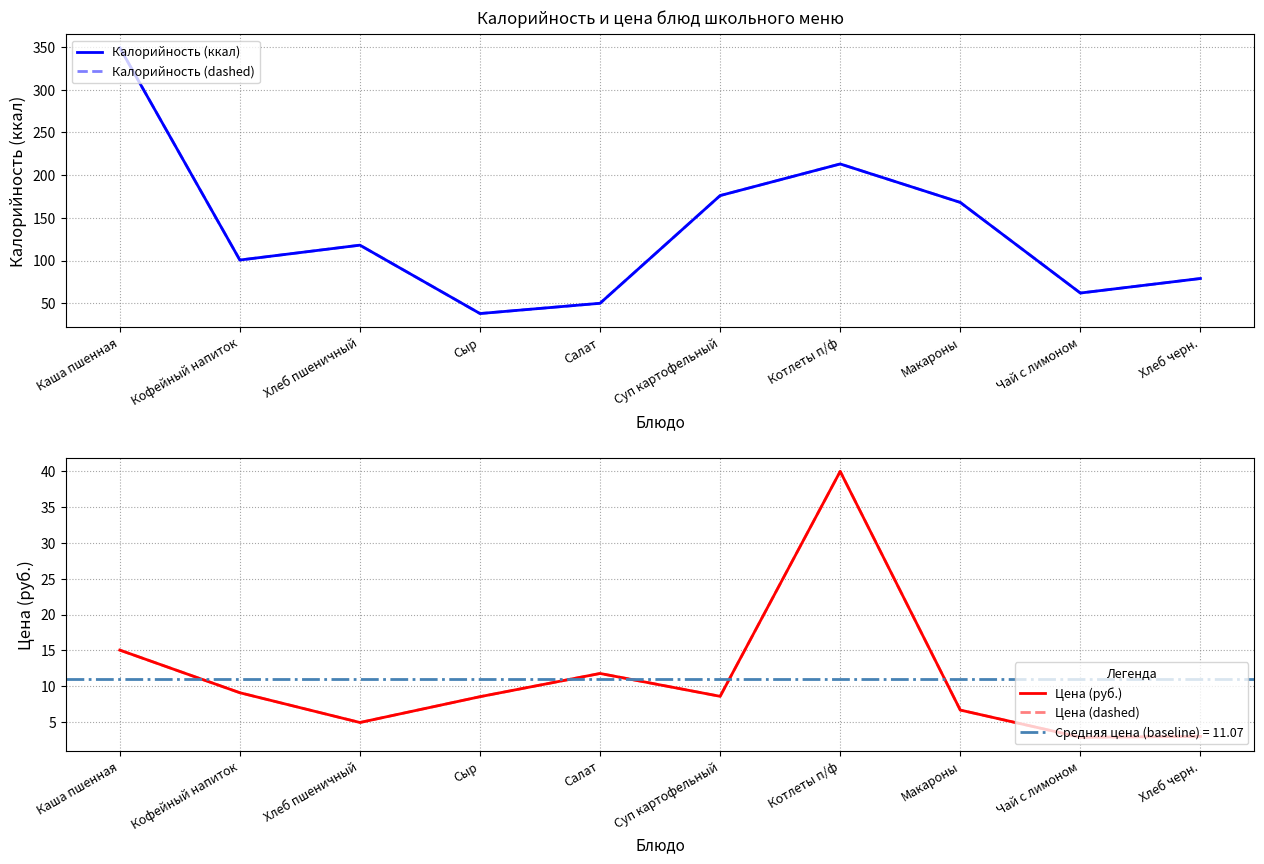

What is the average value of the Цена (dashed) series?

11.1